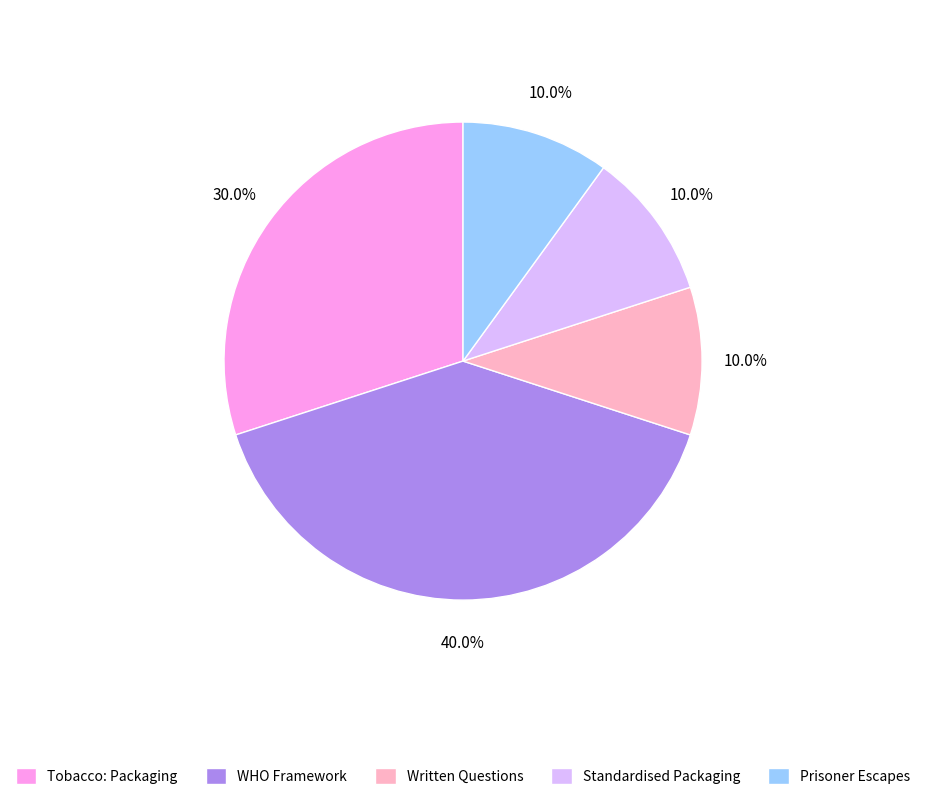

How much of the chart is everything except Tobacco: Packaging?

70.0%